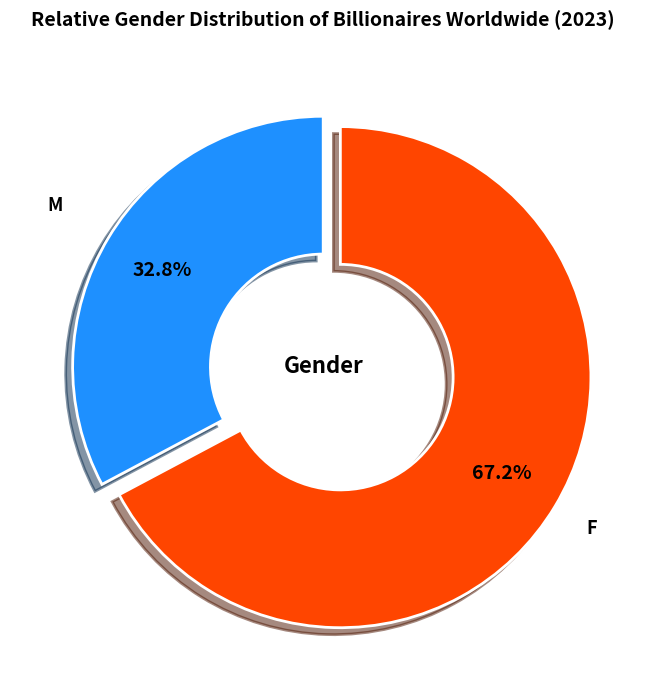

To the nearest percent, what portion does M represent?

33%